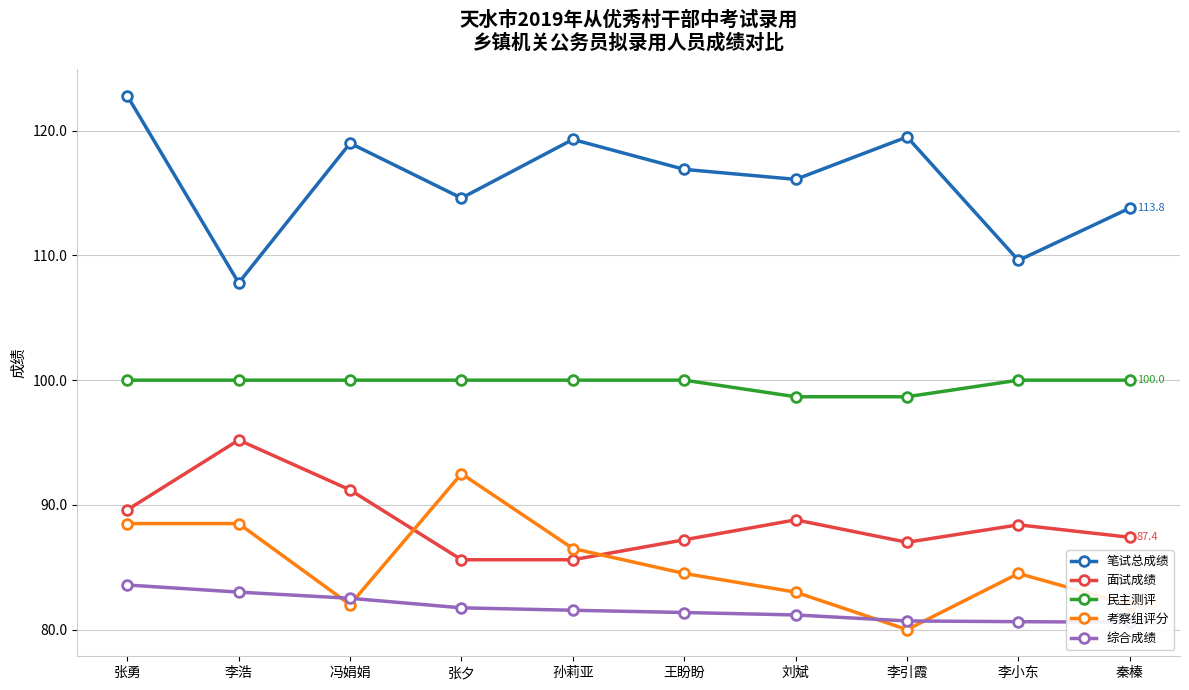

At 李引霞, list the series in order from smallest to largest.

考察组评分, 综合成绩, 面试成绩, 民主测评, 笔试总成绩